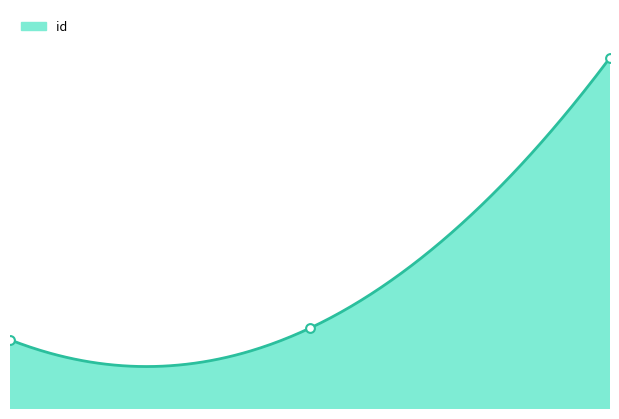

What is the change in value from 0.00 to 1.00?

+274